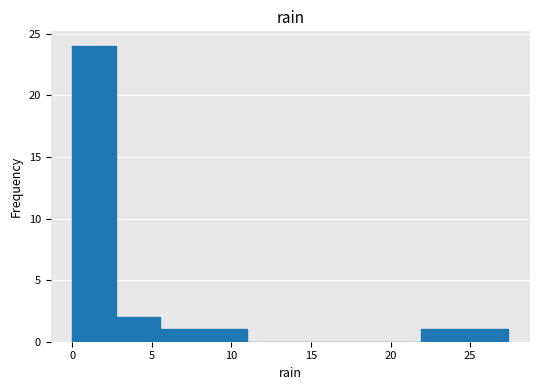

Reading left to right, transcribe this chart: for each bar, give the range it covers on the x-axis and its height. Neither the bar edges nor the heights are printed on the chart, so give them approximately, as read against the axes.

0.0 to 2.5: 24
2.5 to 5.5: 2
5.5 to 8.0: 1
8.0 to 11.0: 1
11.0 to 13.5: 0
13.5 to 16.5: 0
16.5 to 19.0: 0
19.0 to 22.0: 0
22.0 to 24.5: 1
24.5 to 27.5: 1